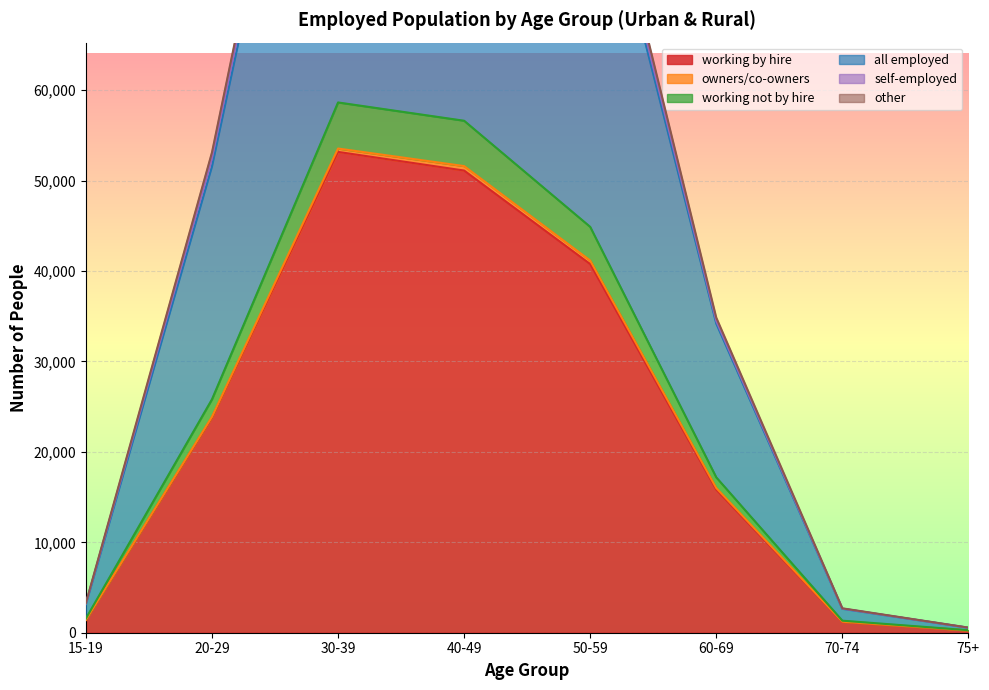

At which label does self-employed first exceed 52508?

30-39